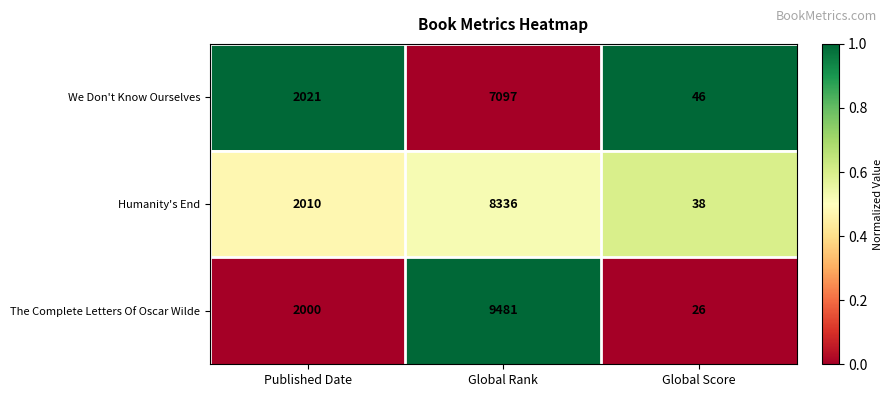

What is the sum of all The Complete Letters Of Oscar Wilde values?

11507